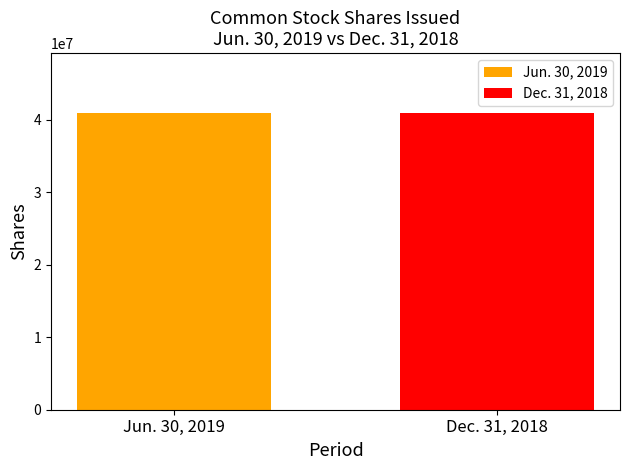

What is the lowest value of the Dec. 31, 2018 series?

40907010